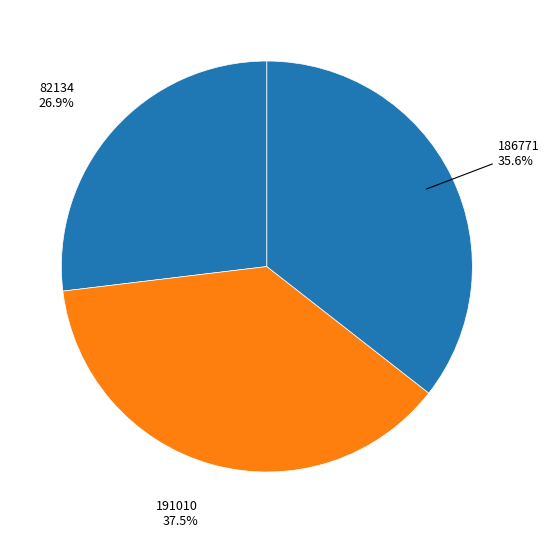

To the nearest percent, what is the combined percentage of 186771 and 191010?

73%